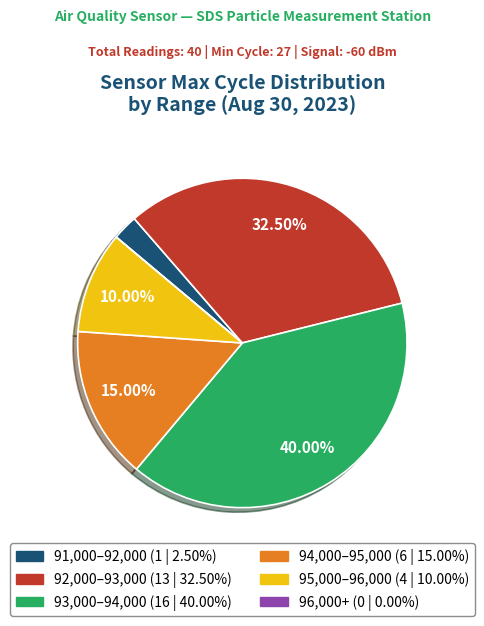

Is there a majority slice in this chart?

No